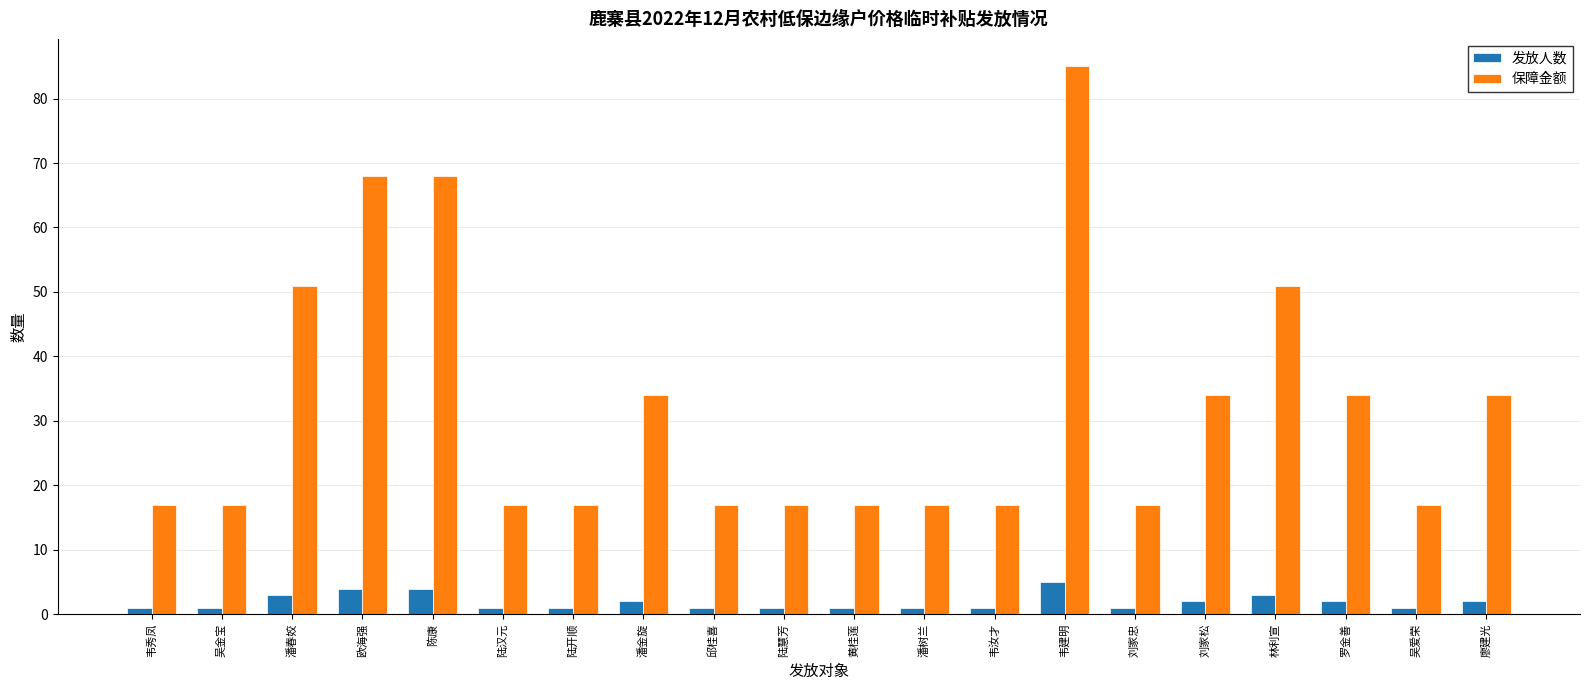

Reading left to right, what are all the values shown in this chart?

发放人数: 1	1	3	4	4	1	1	2	1	1	1	1	1	5	1	2	3	2	1	2
保障金额: 17	17	51	68	68	17	17	34	17	17	17	17	17	85	17	34	51	34	17	34